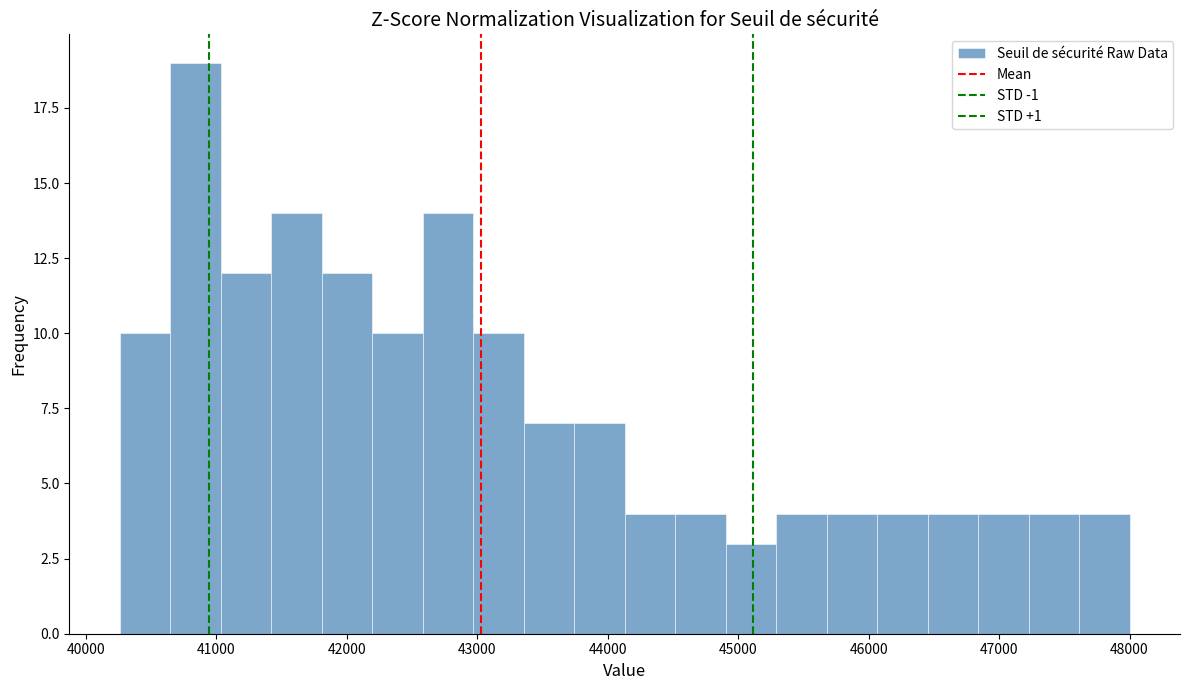

Read against the x-axis, roughly where is the centre of the tallest bar?

40800